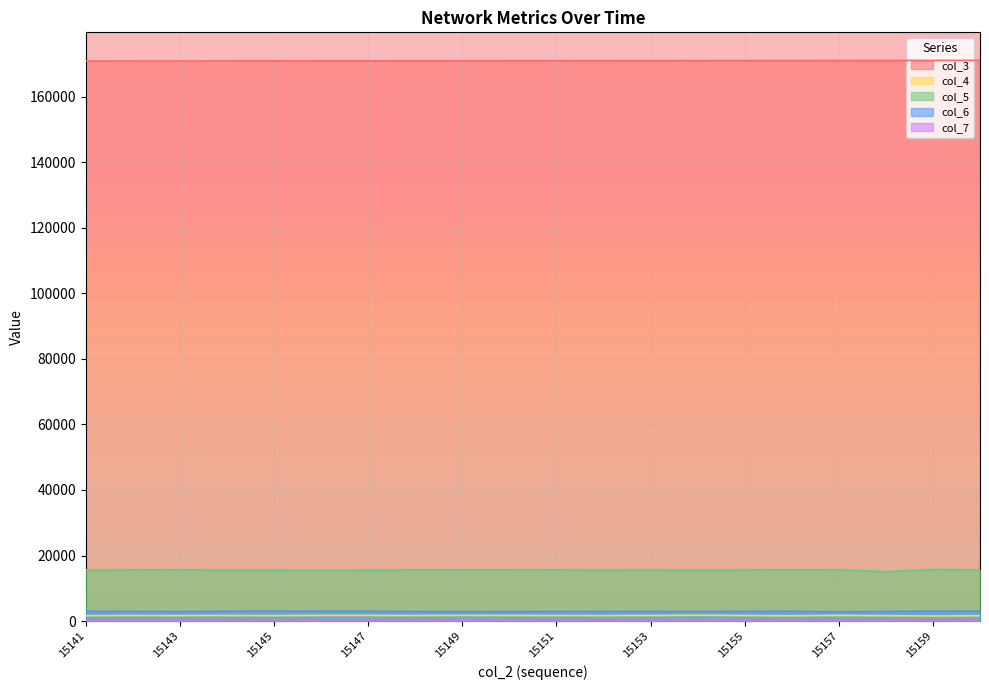

How many lines are shown in the chart?

5